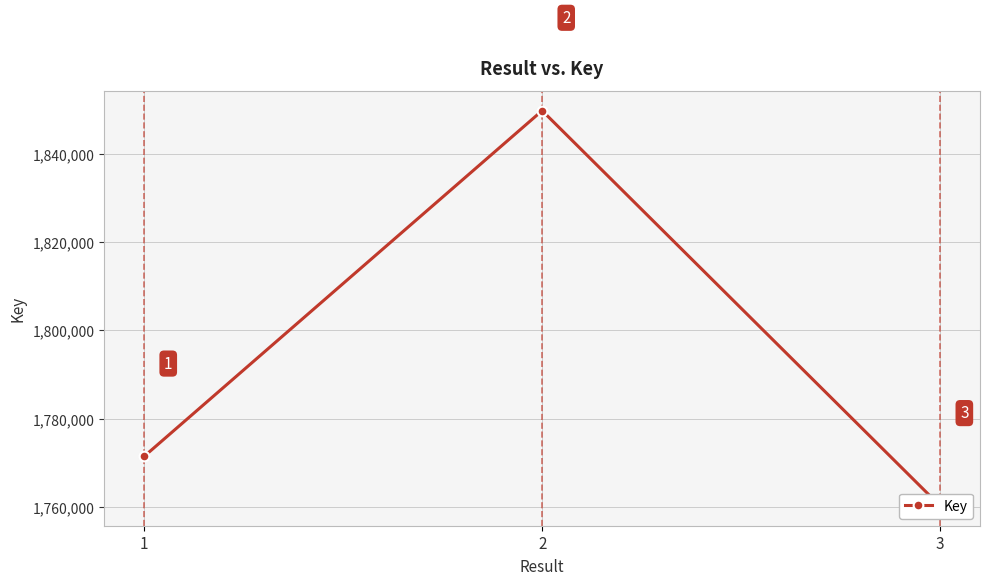

What is the difference between the maximum and second lowest values?

78268